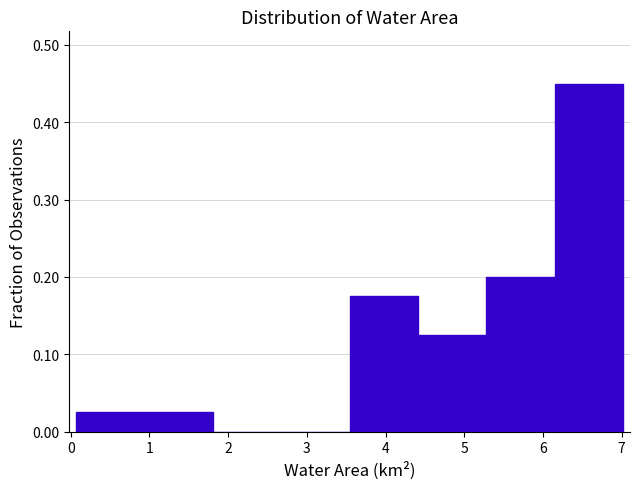

Over which range of the x-axis is the bar tallest?

6.2 to 7.0